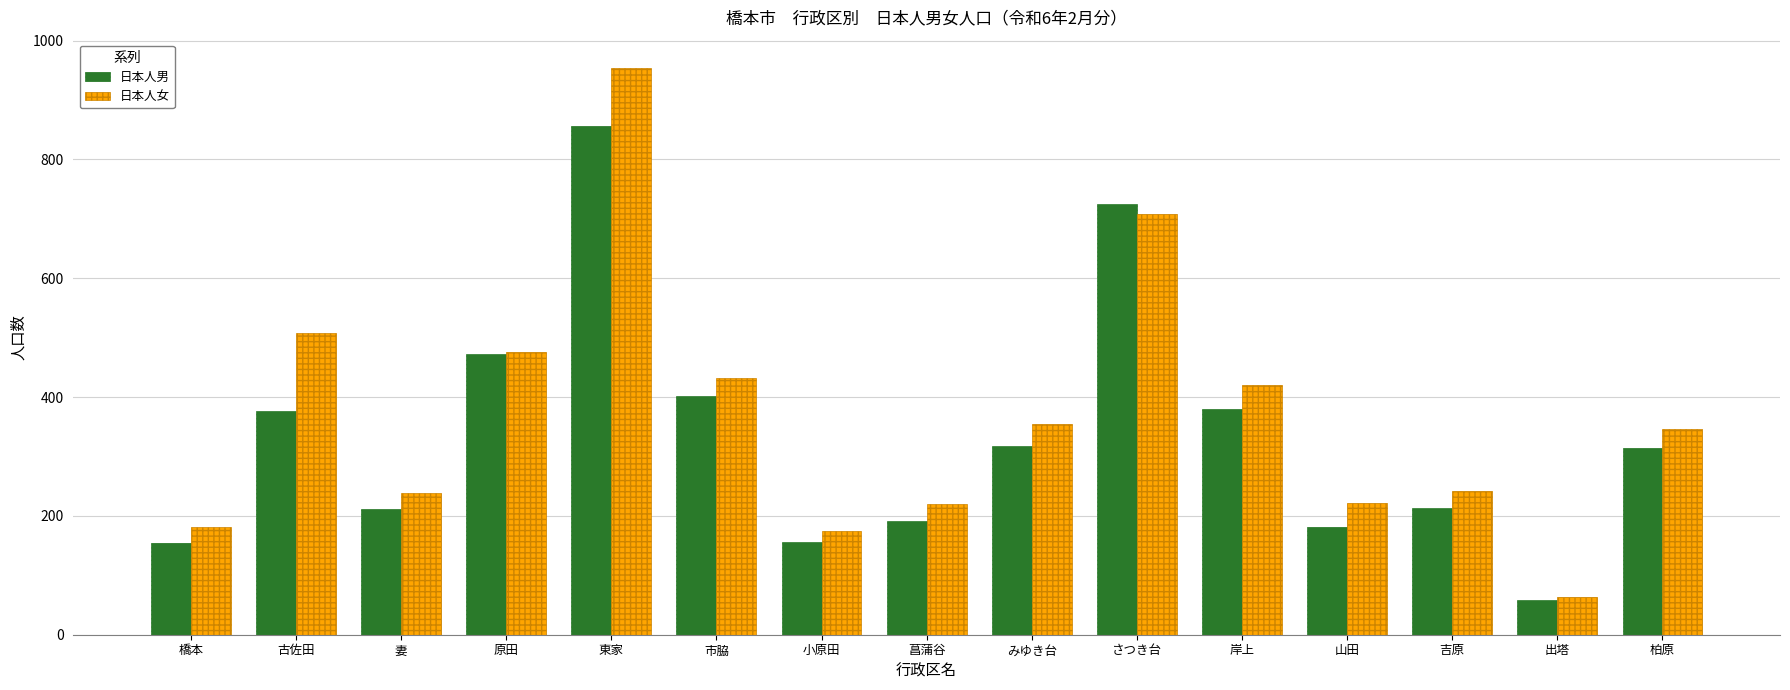

Does the chart contain any negative values?

No